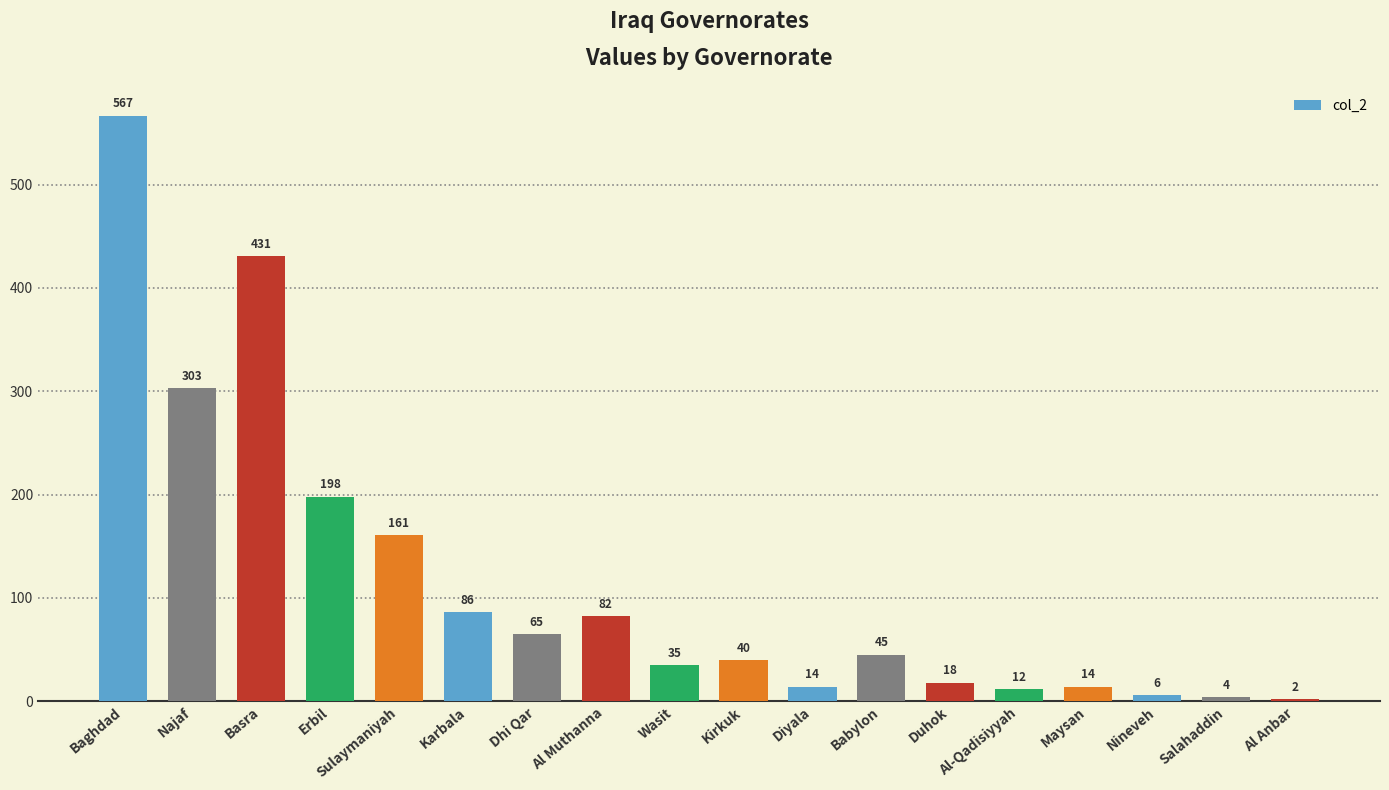

What position from the right is Dhi Qar?

12